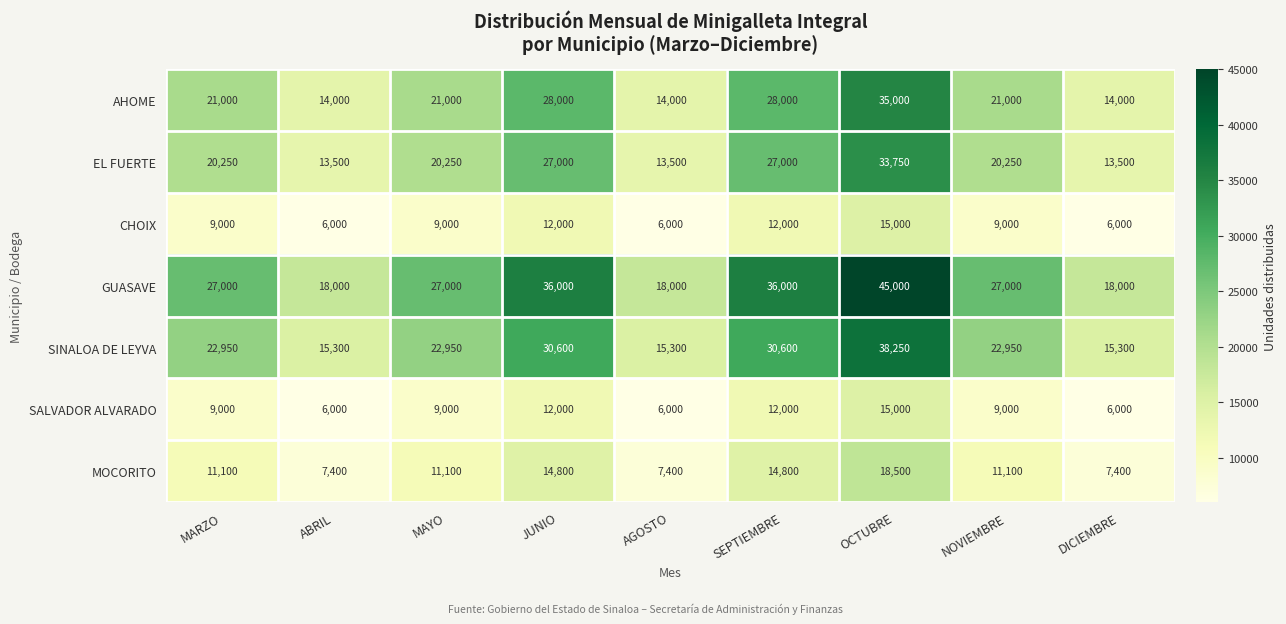

Is it true that CHOIX equals 9000 at MAYO?

True